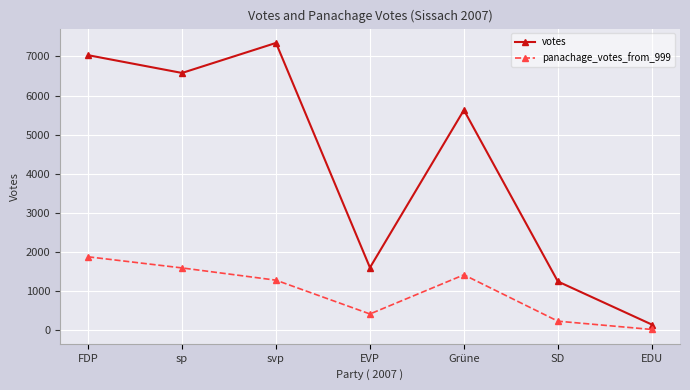

At which category does votes reach its first local peak?

svp